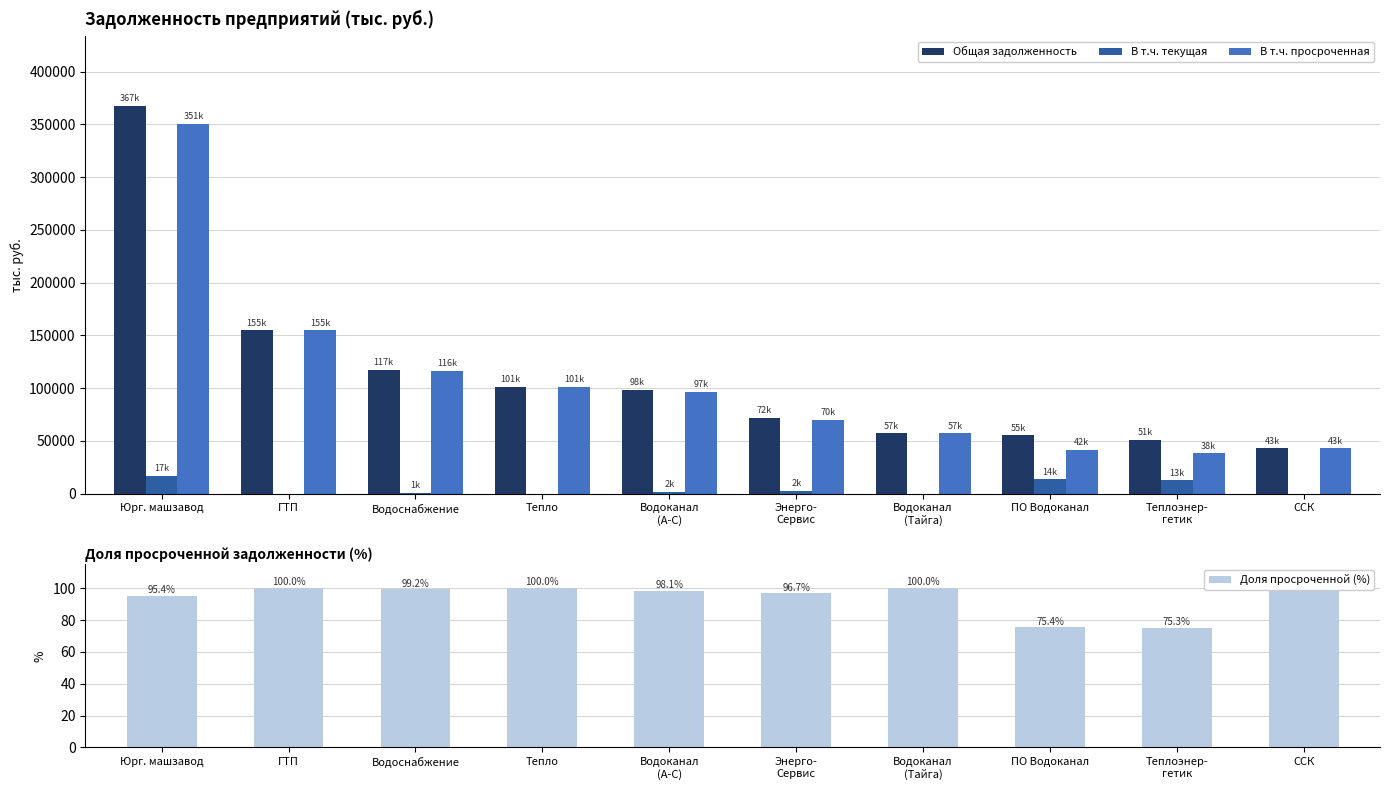

Are the bars grouped side by side (vs. stacked)?

Yes